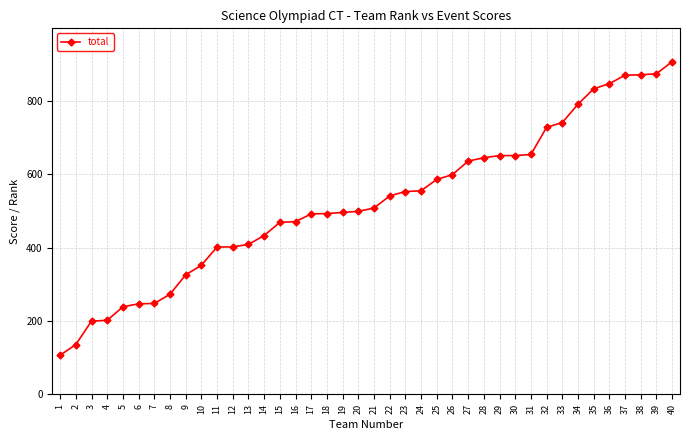

What value does the data have at 15?

469